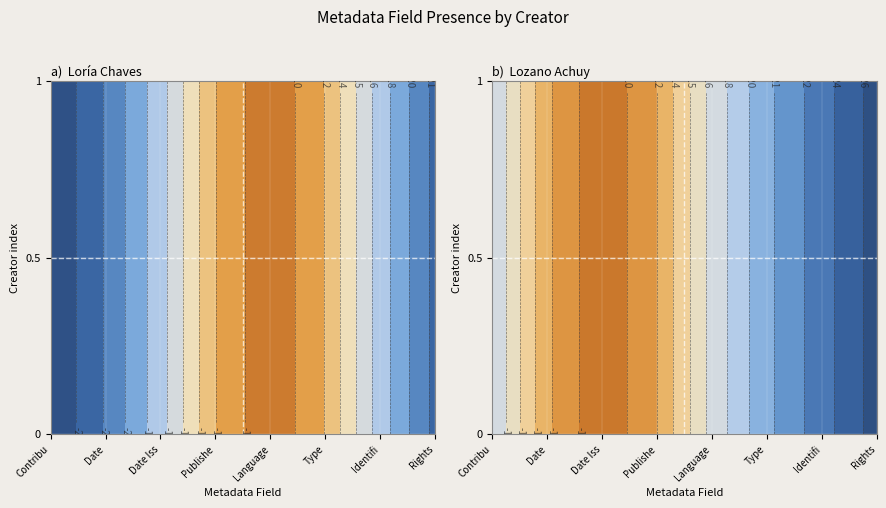

At which label does Loría Chaves, Marlene reach its peak?

Dublin Core:Language